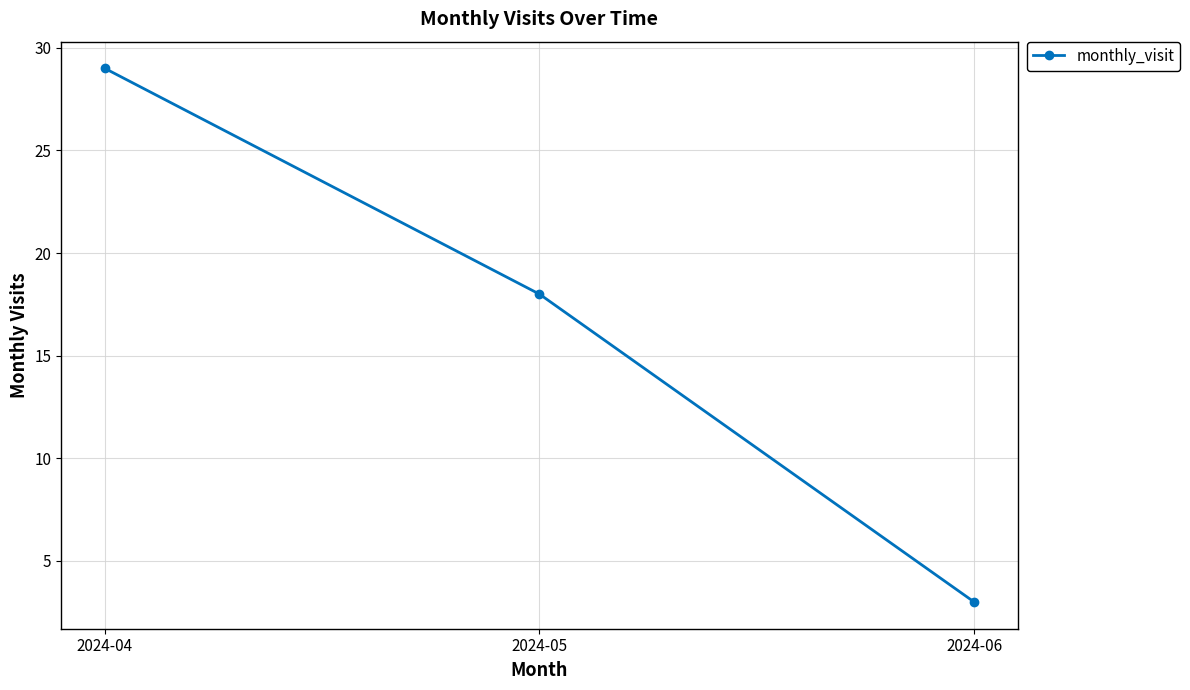

What is the change in value from 2024-05 to 2024-06?

-15